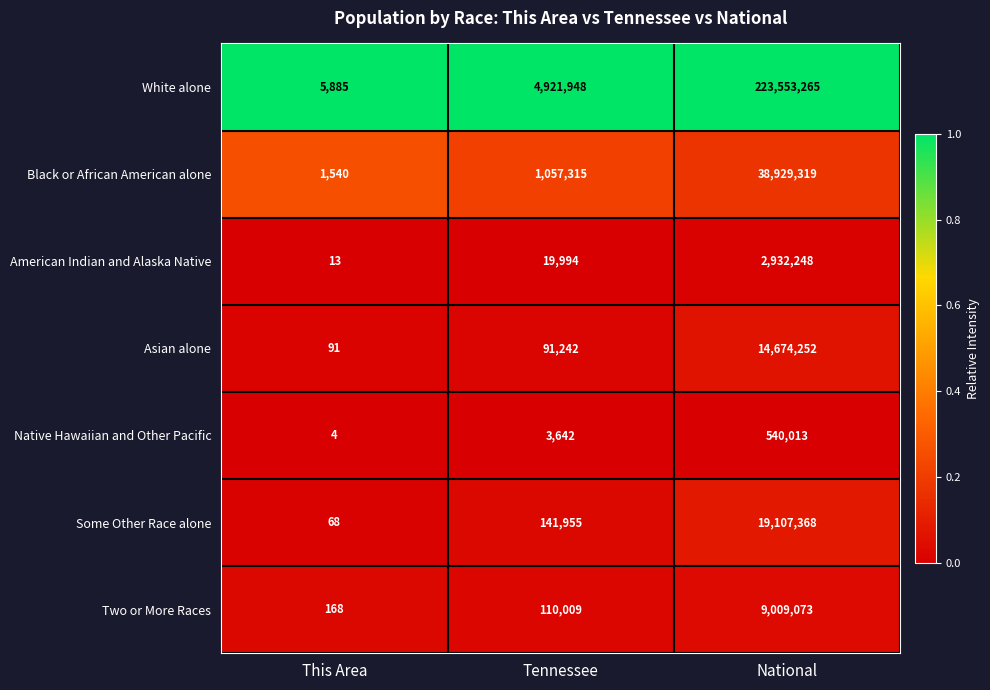

What is the greatest value displayed?

223553265